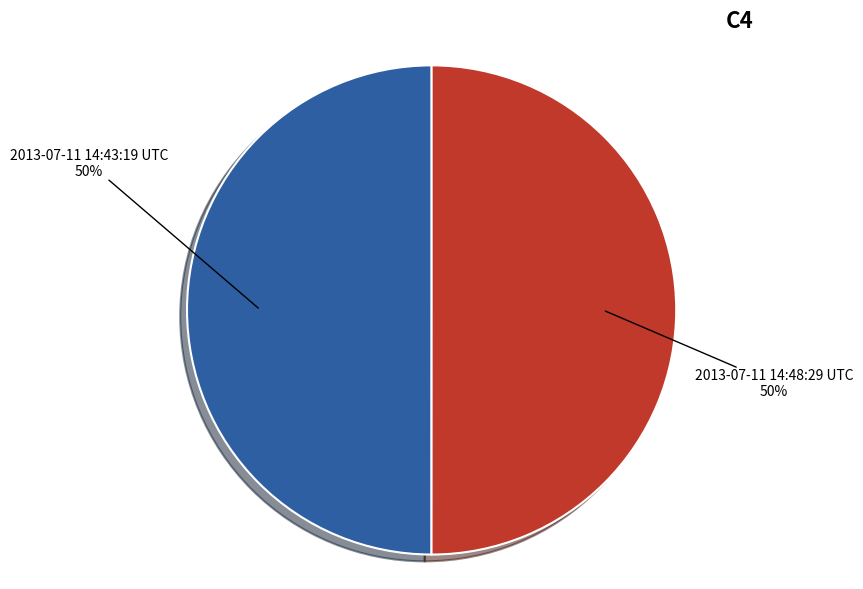

Is it true that 2013-07-11 14:43:19 UTC is 50% of the pie?

True